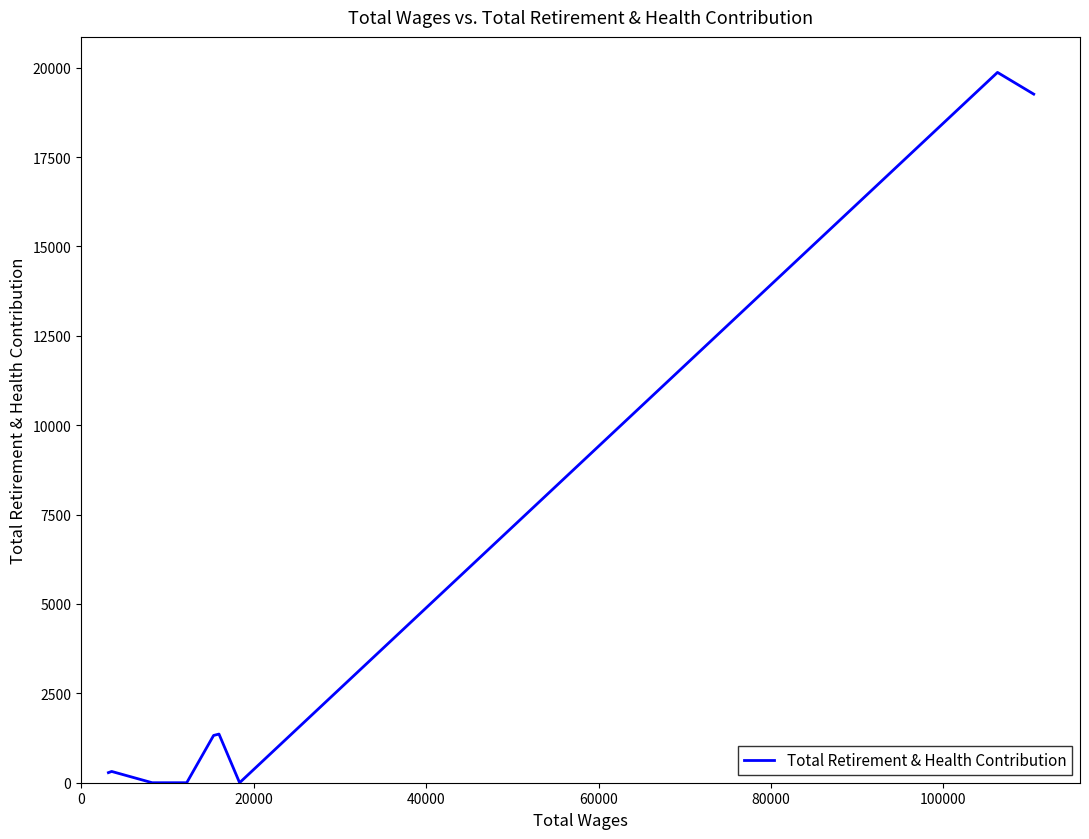

What is the difference between the maximum and minimum values?

19869.4